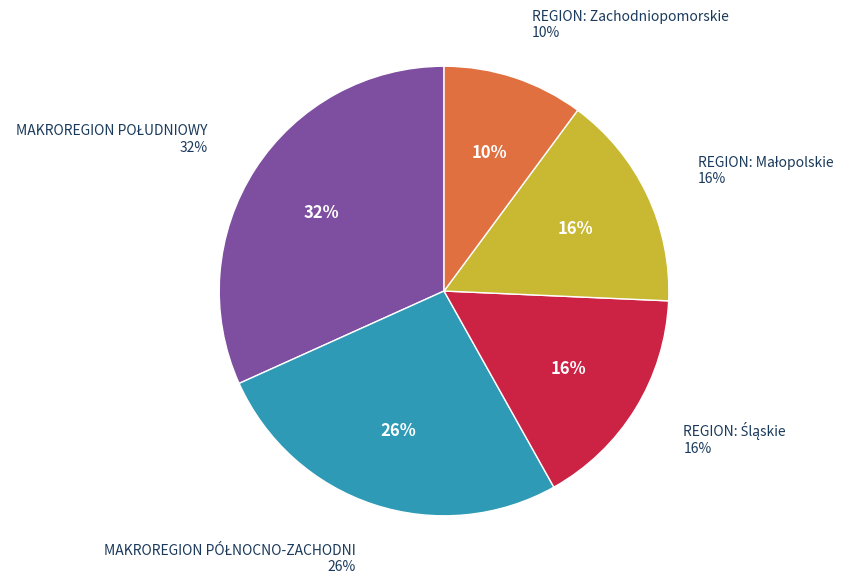

How many slices are in this pie chart?

5